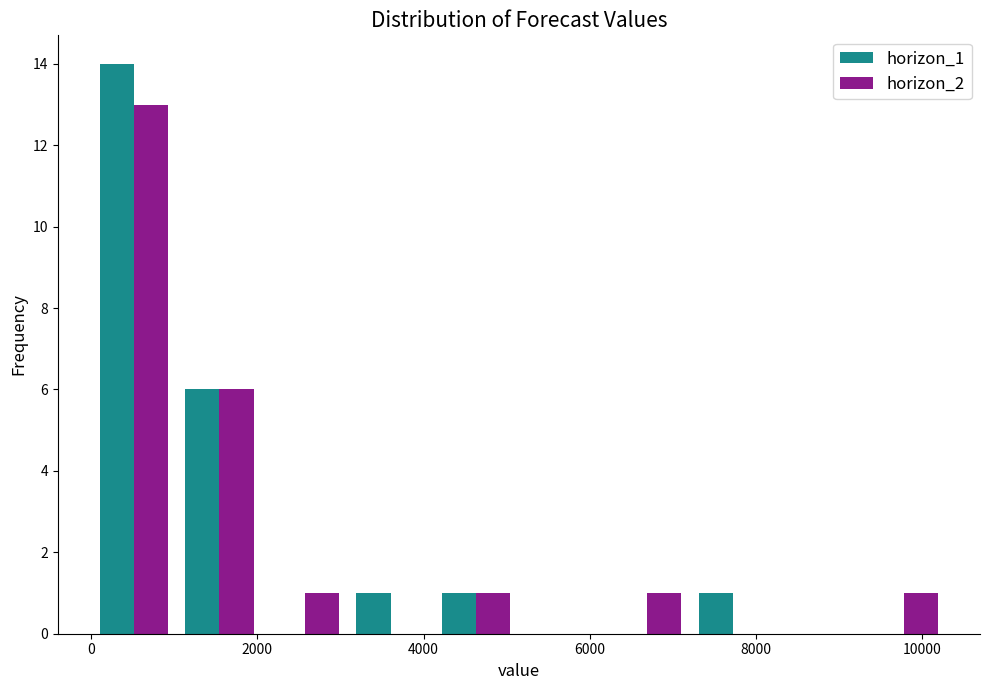

In the horizon_1 series, which range on the x-axis has the tallest bar?

0 to 1000